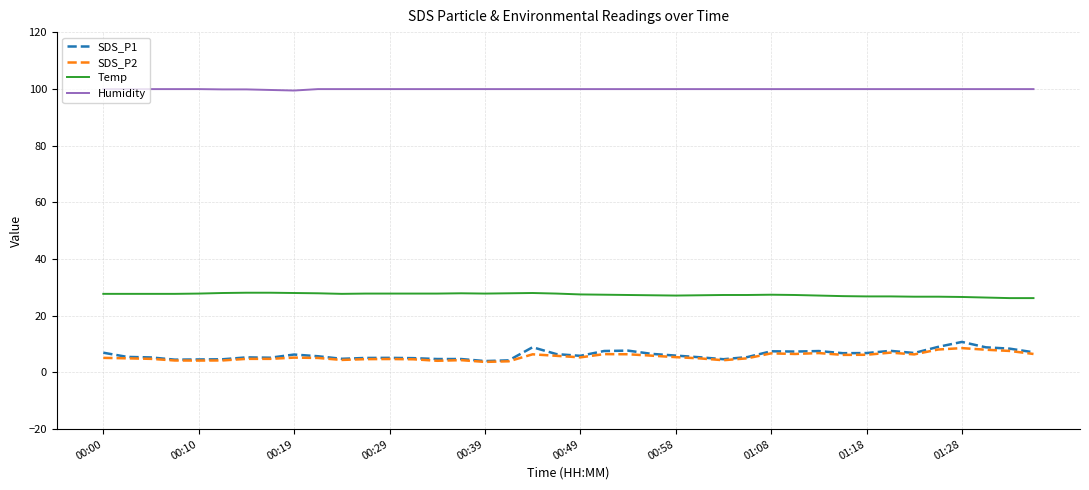

What is the greatest value displayed?

99.9